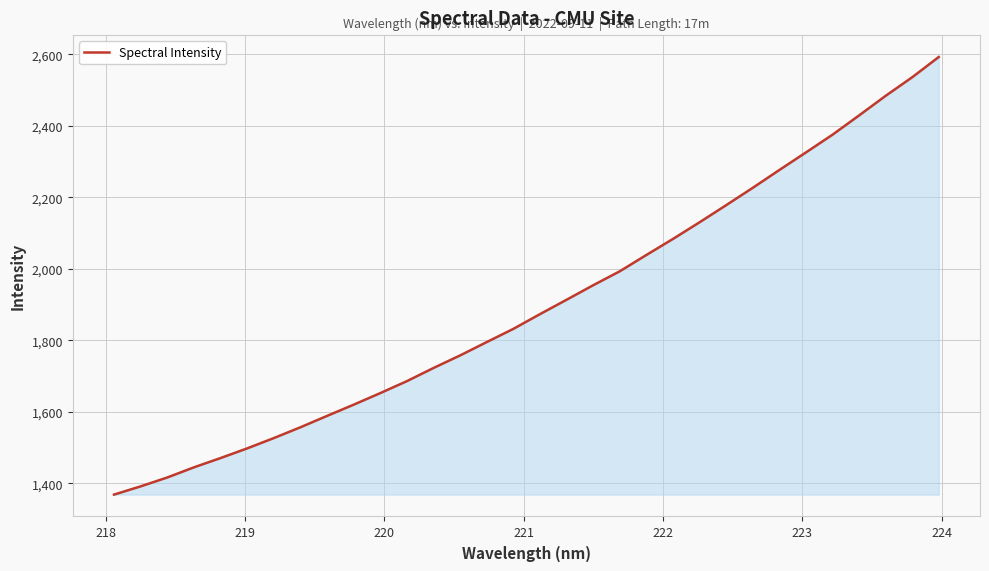

What is the minimum value shown in the chart?

1368.7